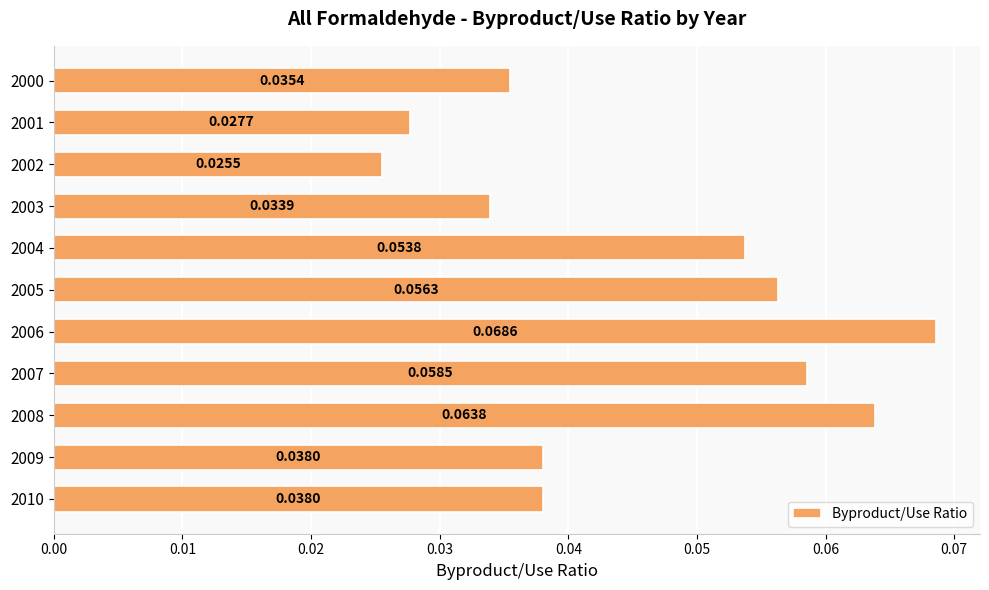

What is the sum of all values?

0.5